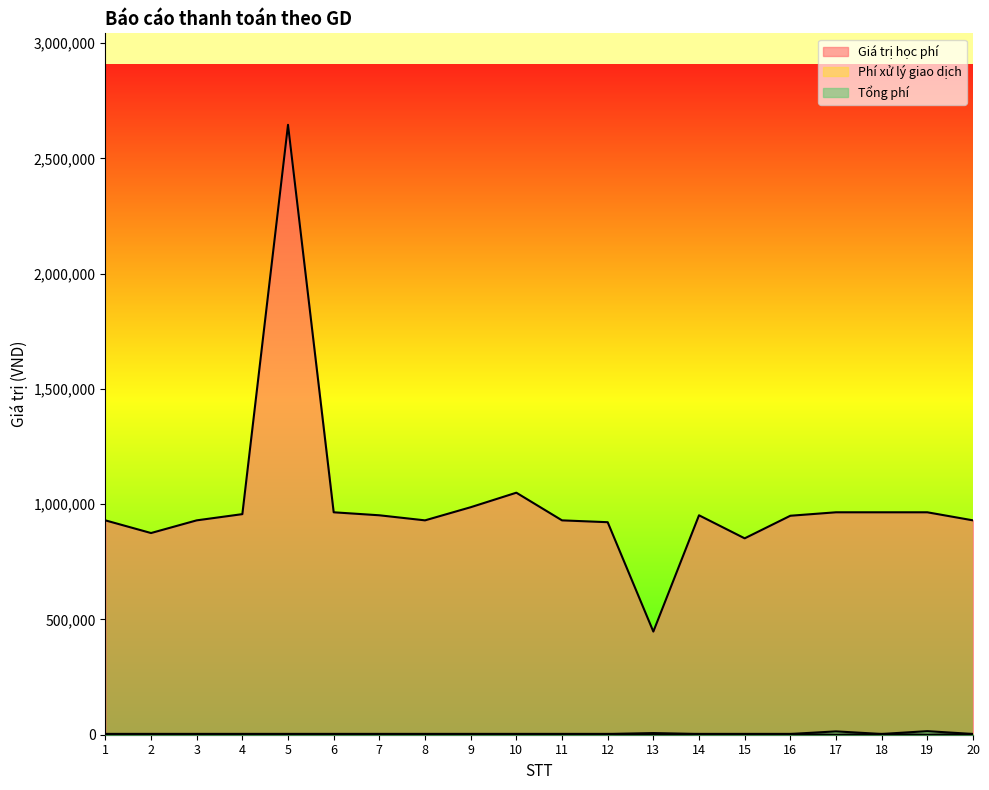

What is the value of the Tổng phí point at the 6th from the left?

3300